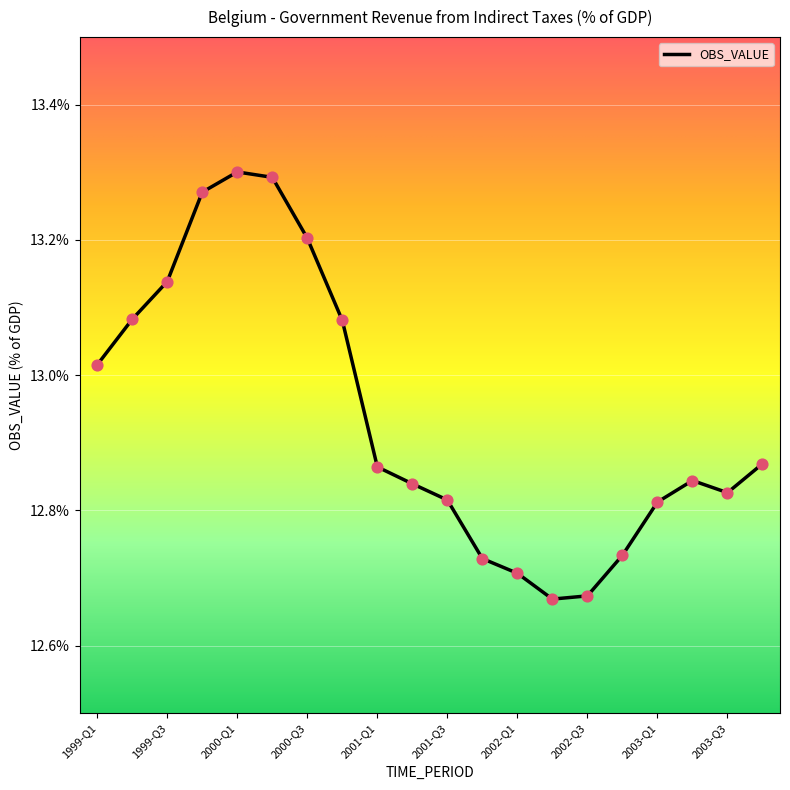

What is the difference between the maximum and minimum values?

0.6